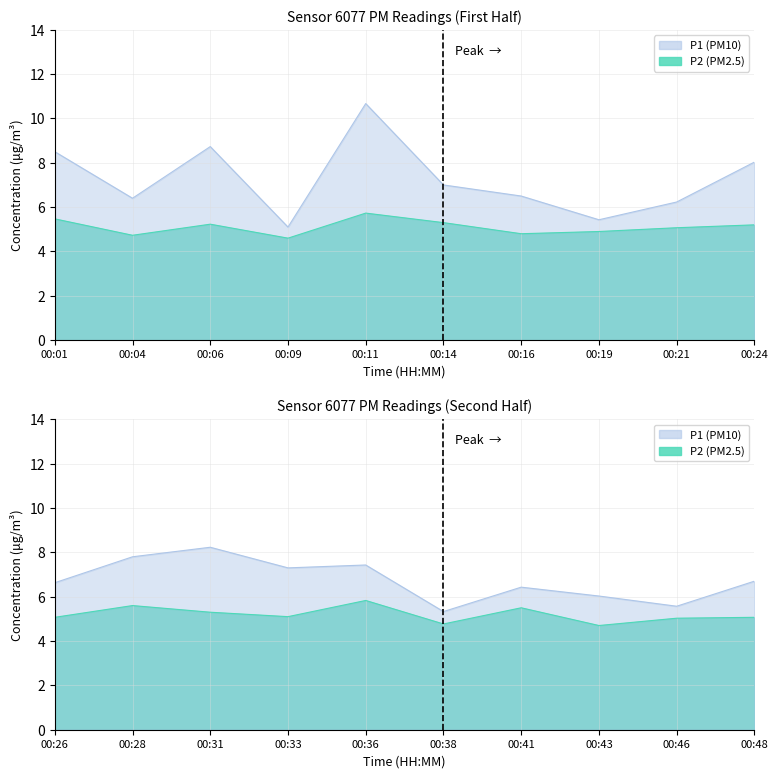

What is the difference between the maximum and minimum values in the P1 series?

5.6